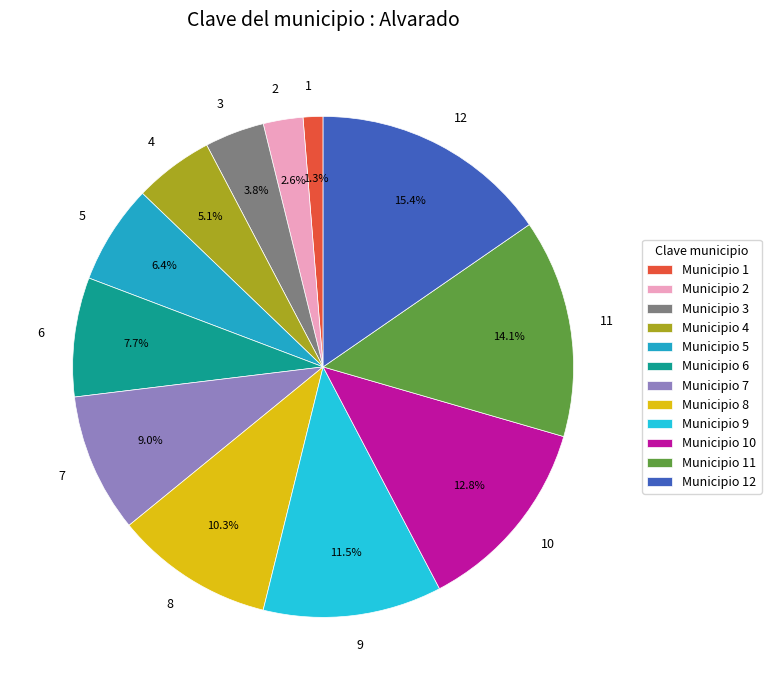

Combined, do 4 and 1 account for over 50%?

No